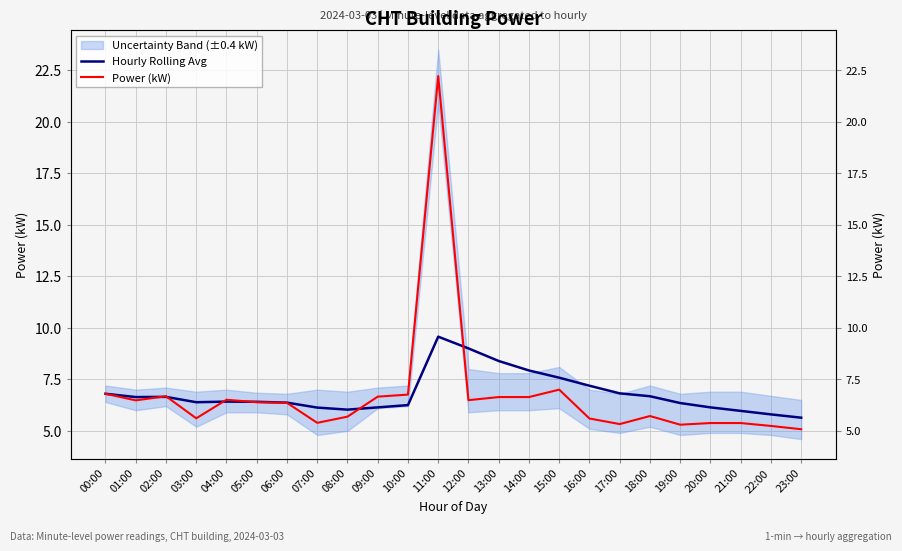

How many lines are shown in the chart?

2